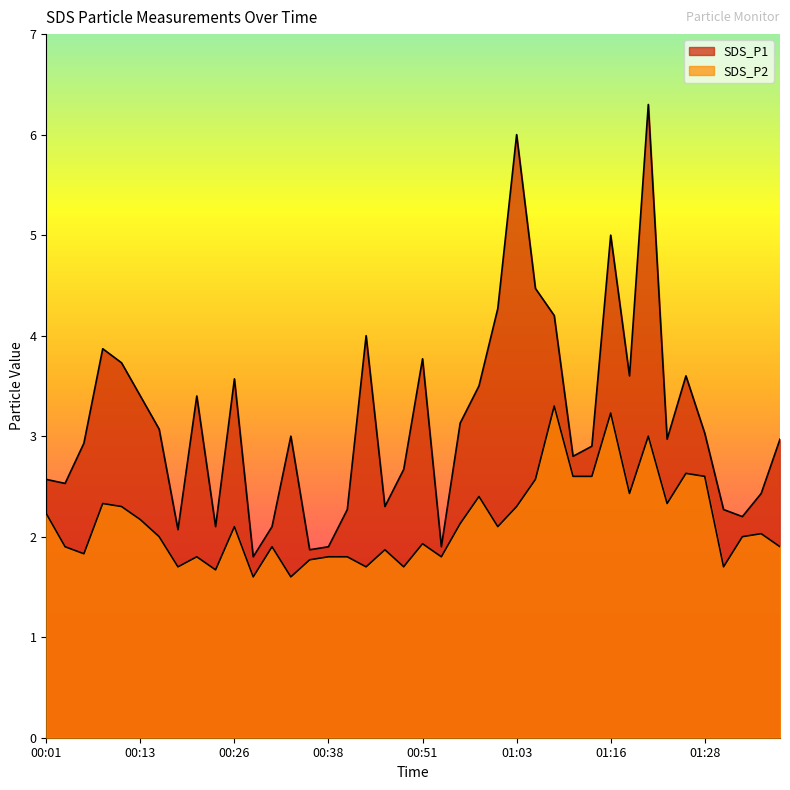

Is it true that SDS_P1 equals 2.7 at 00:48?

True